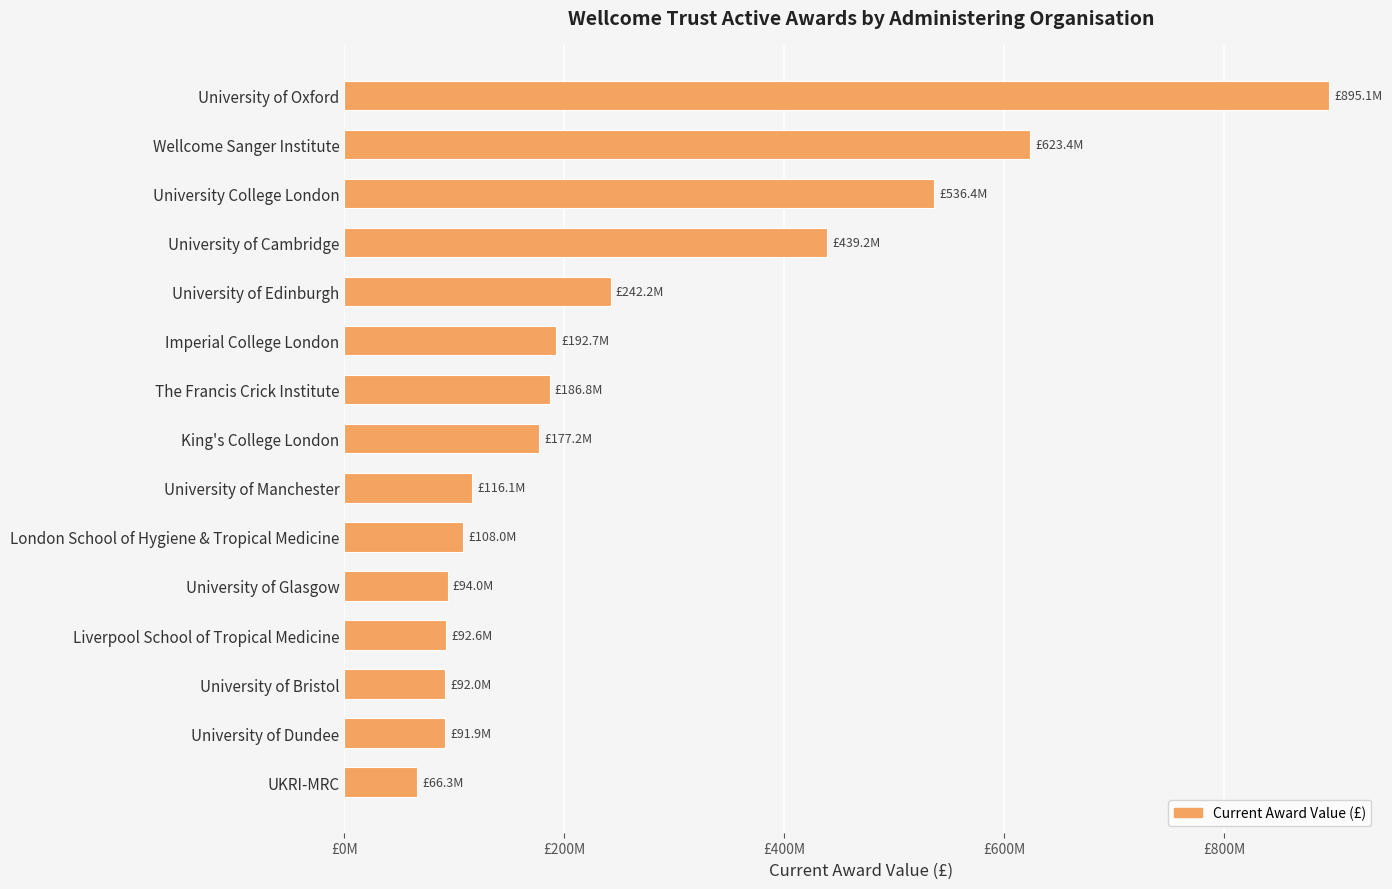

Does the chart contain any negative values?

No